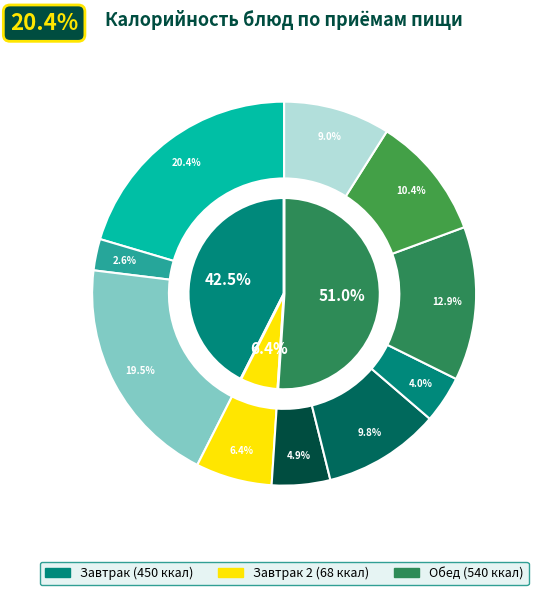

The Хлеб пшен. slice represents 31% of the pie. True or false?

False